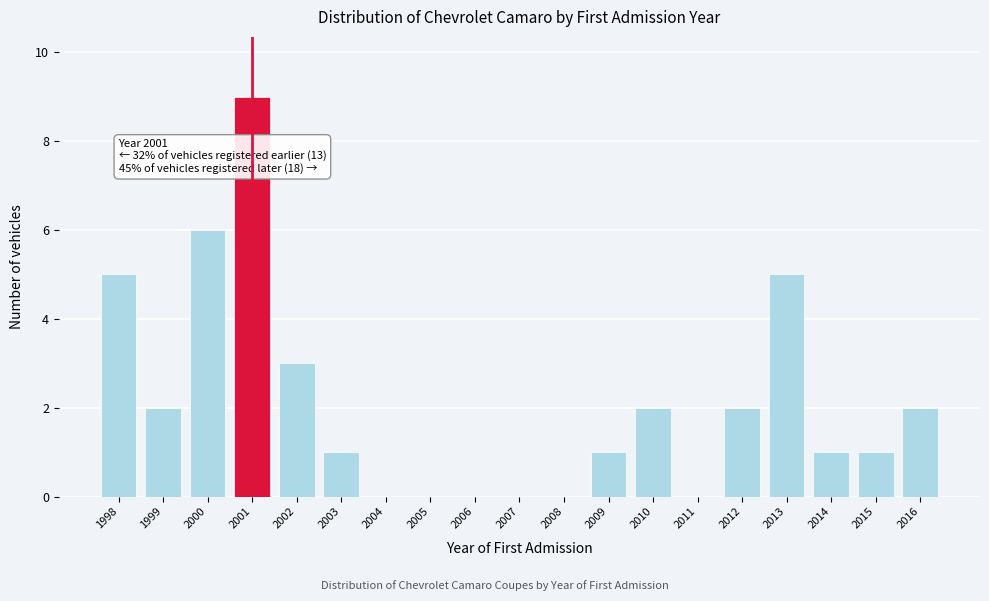

Over which range of the x-axis is the bar tallest?

2000.5 to 2001.5